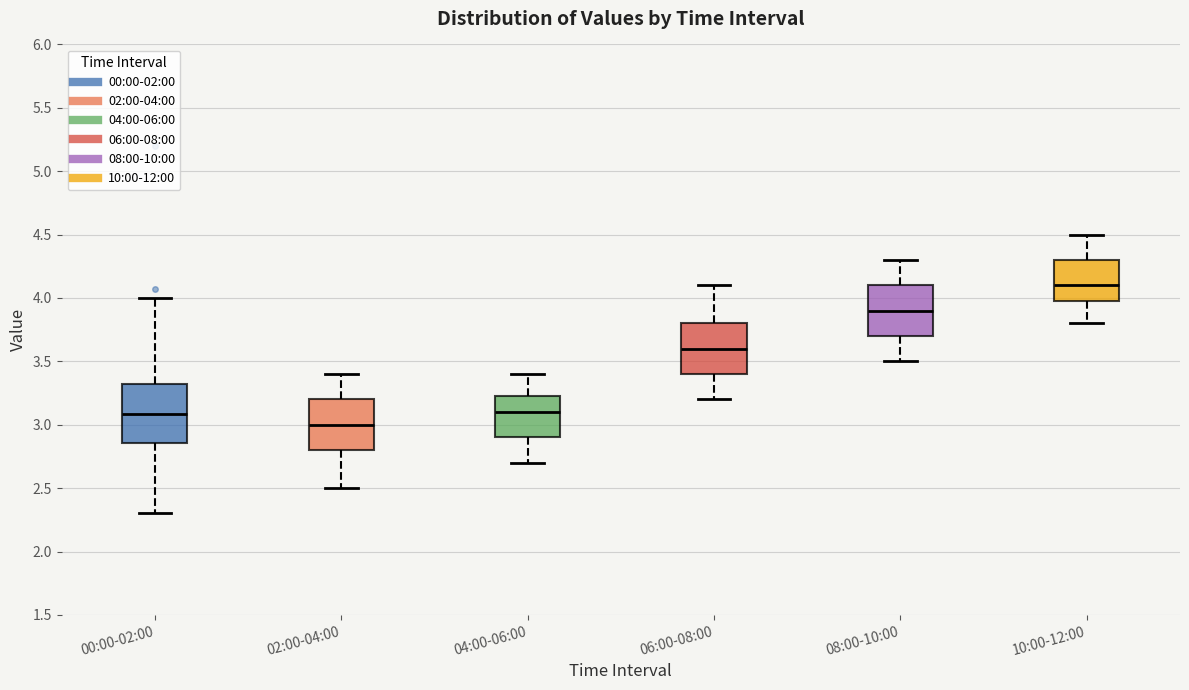

Which box's median line is the highest?

10:00-12:00